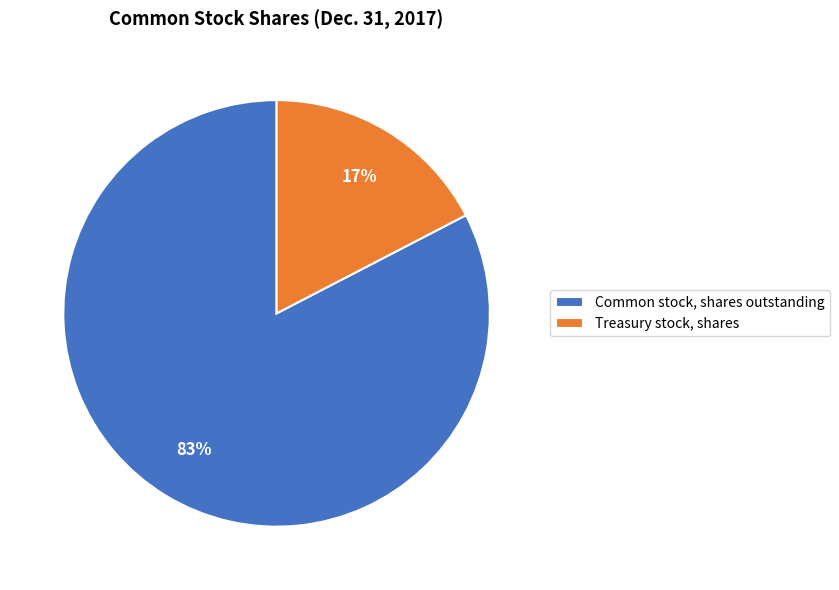

Between Common stock, shares outstanding and Treasury stock, shares, which is larger?

Common stock, shares outstanding